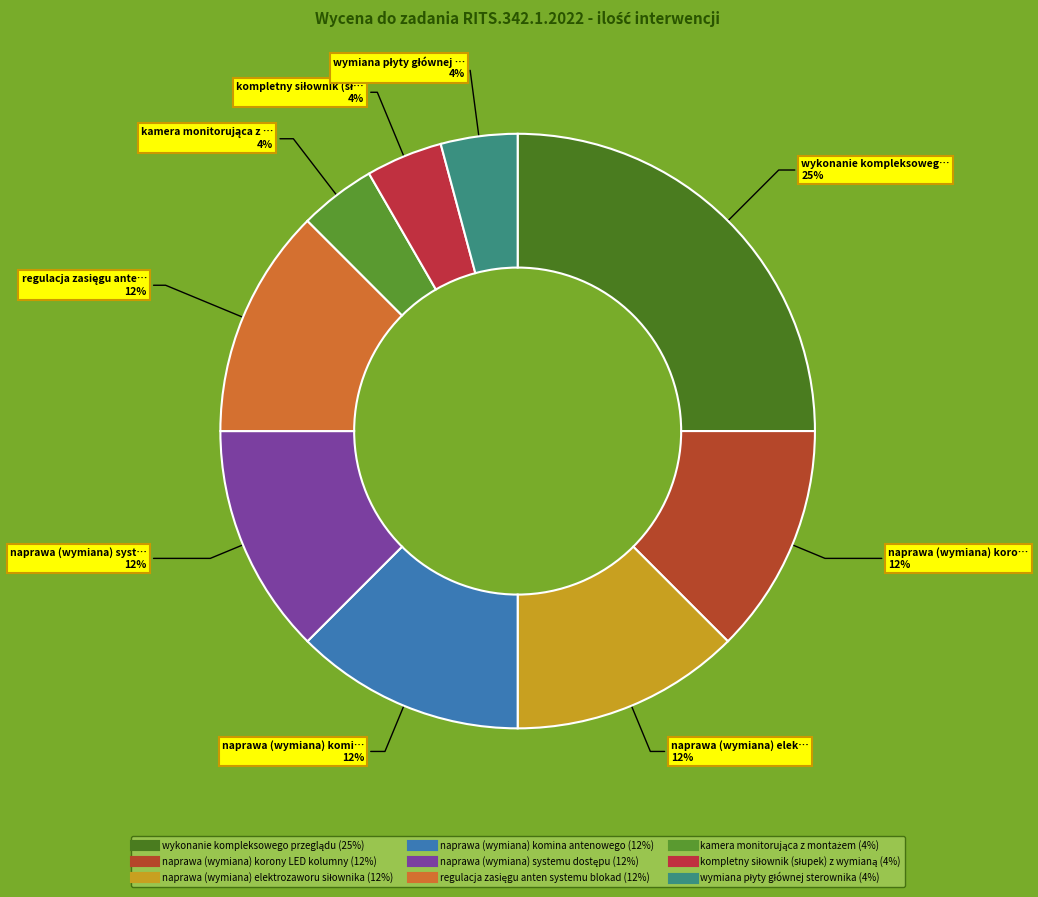

Count the number of slices in the pie.

9